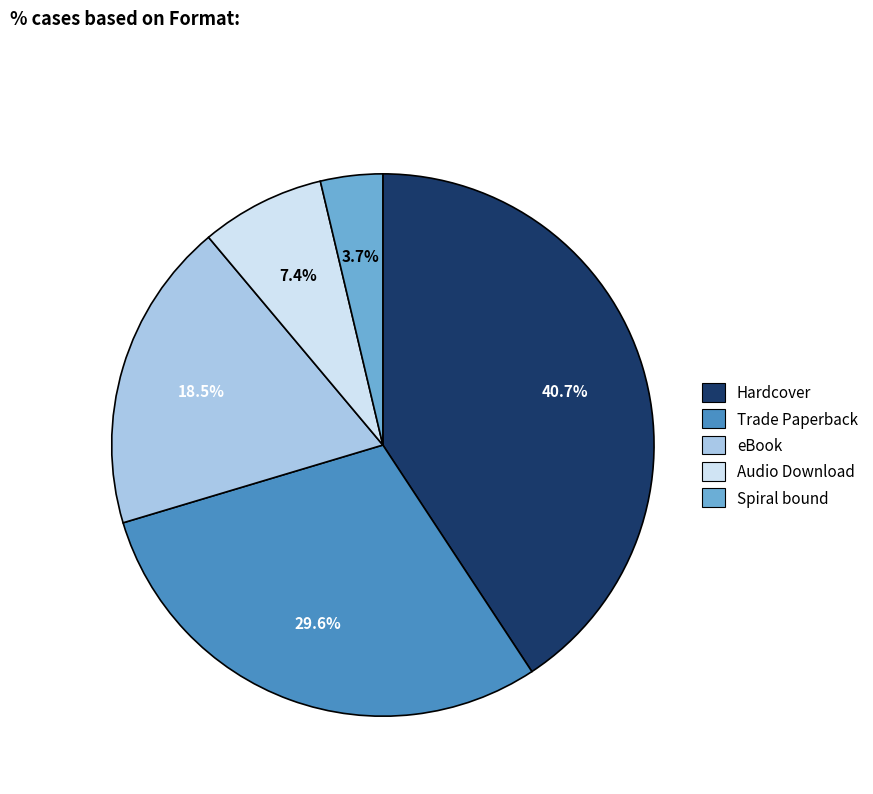

Does Hardcover account for over 50% of the chart?

No